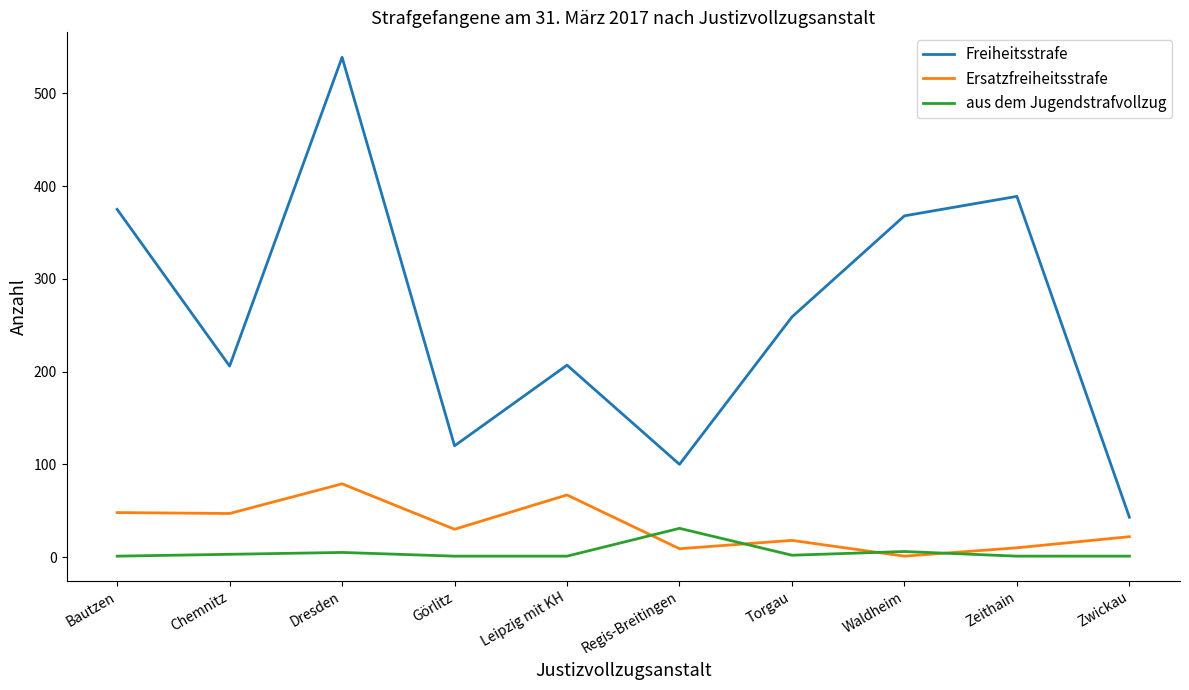

Which category has the highest value in the Freiheitsstrafe series?

Dresden